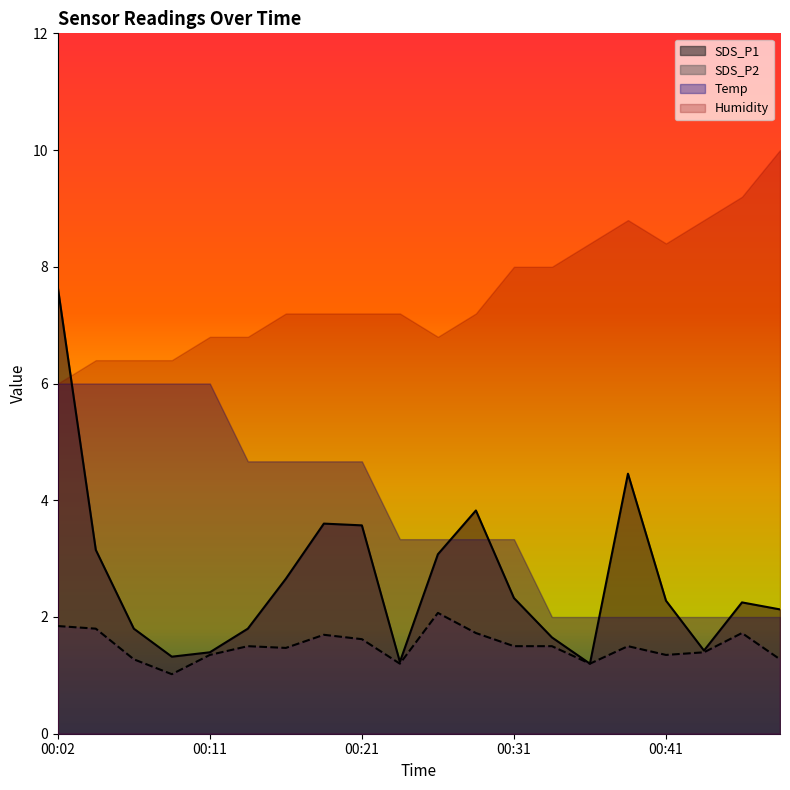

The value of SDS_P2 at 00:33 is 2.0. True or false?

False